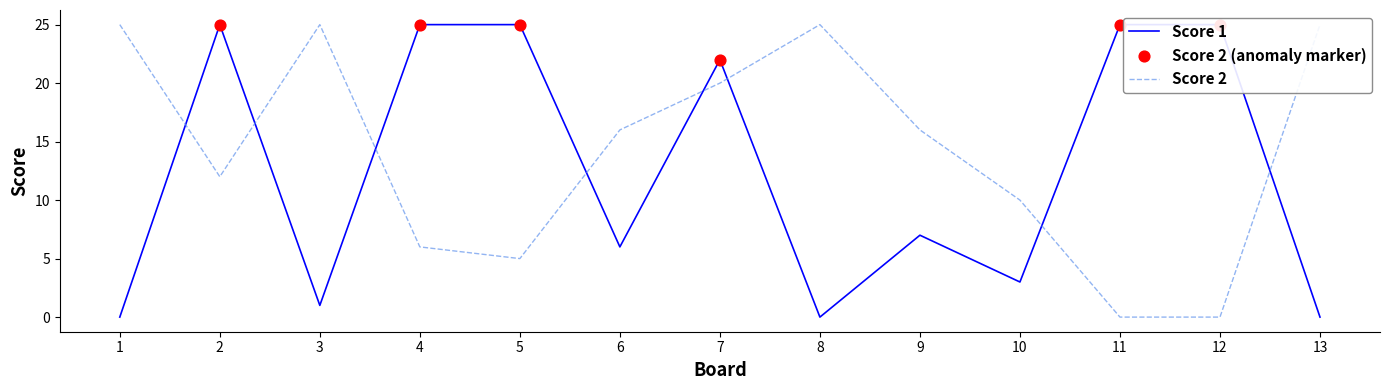

Which series has the largest total across all categories?

Score 2